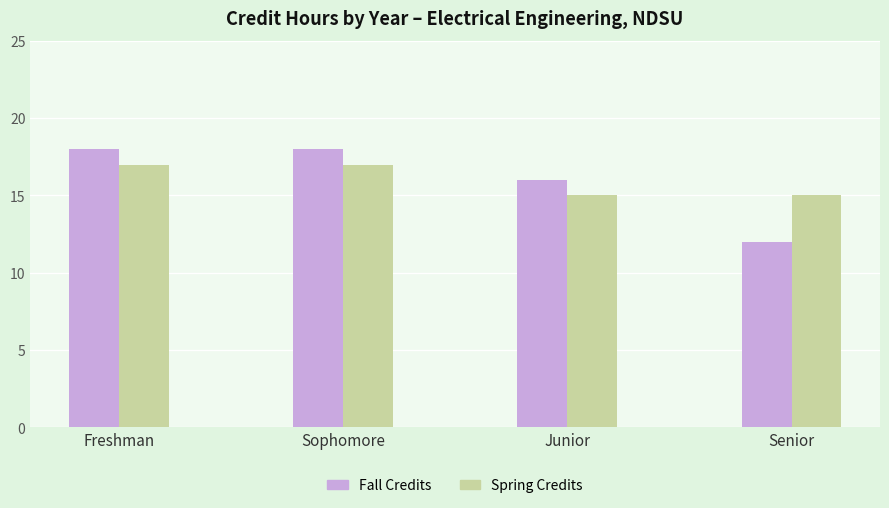

True or false: Fall Credits has a value of 18 at Freshman.

True